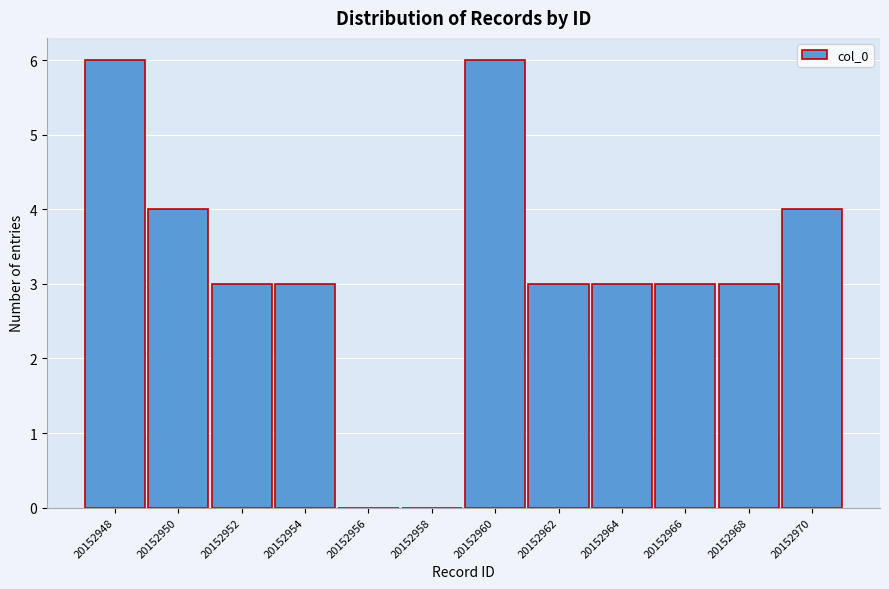

Reading right to left, list all the values displayed in this chart.

20152970=4	20152968=3	20152966=3	20152964=3	20152962=3	20152960=6	20152958=0	20152956=0	20152954=3	20152952=3	20152950=4	20152948=6